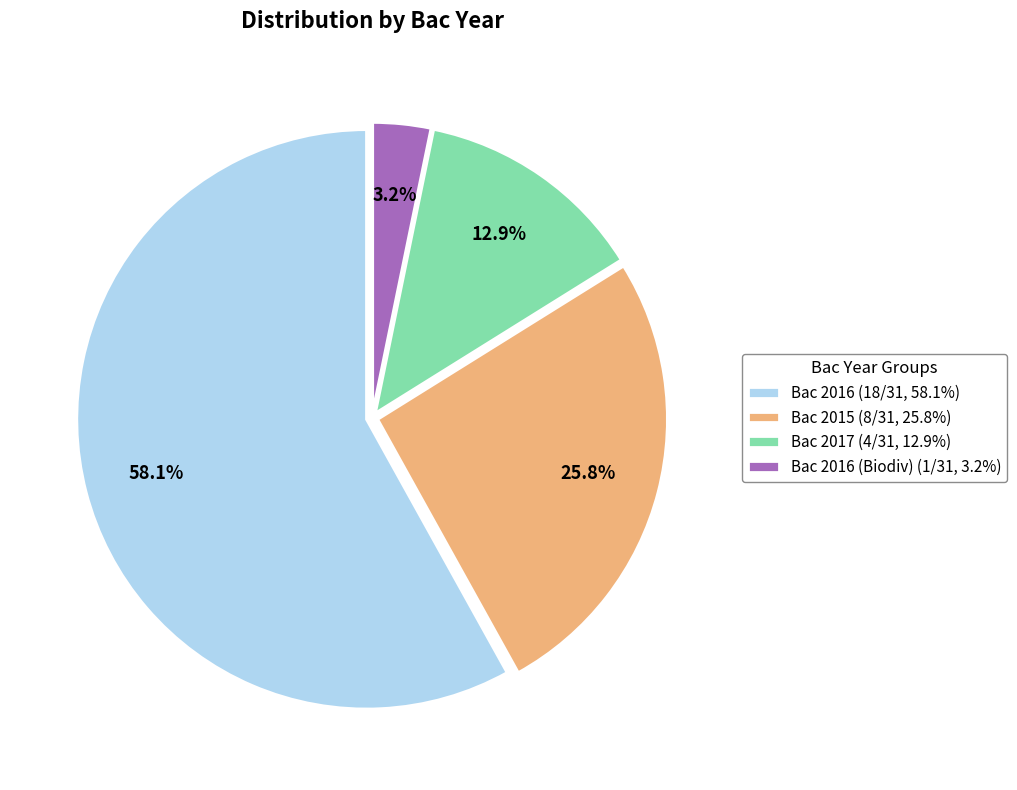

Between Bac 2015 (8/31, 25.8%) and Bac 2017 (4/31, 12.9%), which is larger?

Bac 2015 (8/31, 25.8%)